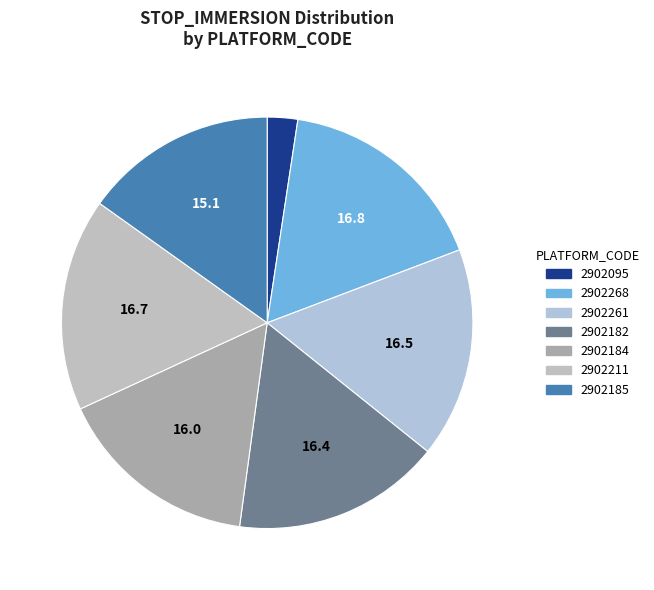

To the nearest percent, what is the average slice percentage?

14%